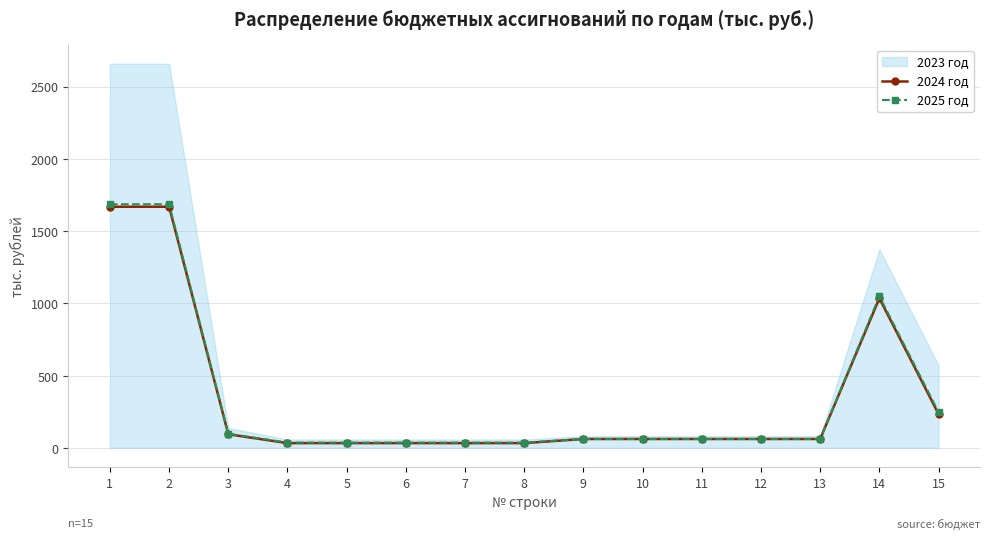

The value of 2025 год at 15 is 439.7. True or false?

False